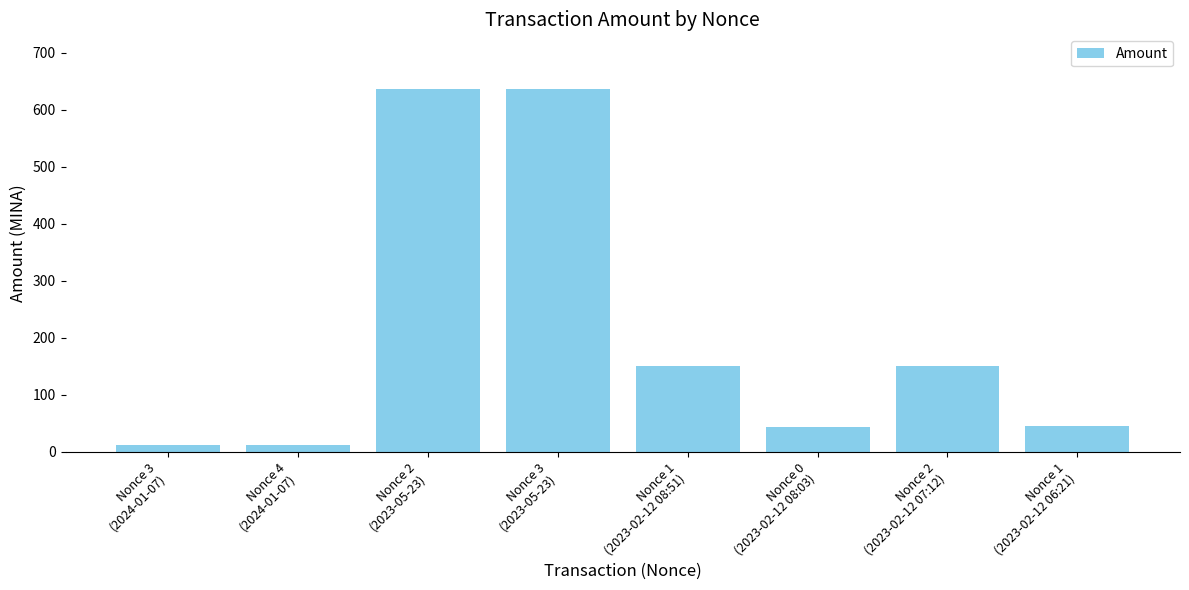

What is the difference between the maximum and minimum values?

625.2